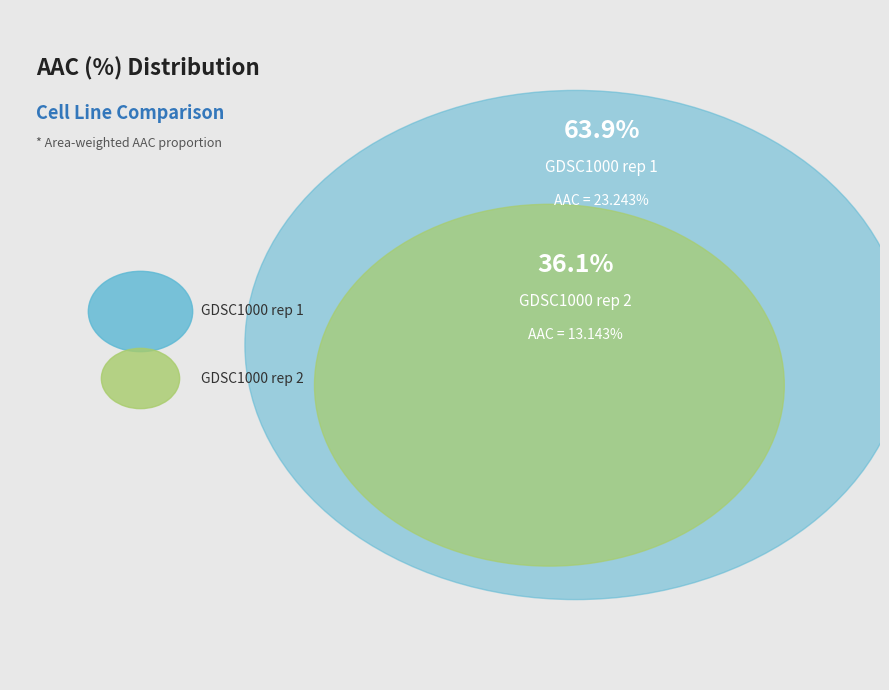

To the nearest percent, what is the combined percentage of GDSC1000 rep 2 and GDSC1000 rep 1?

100%